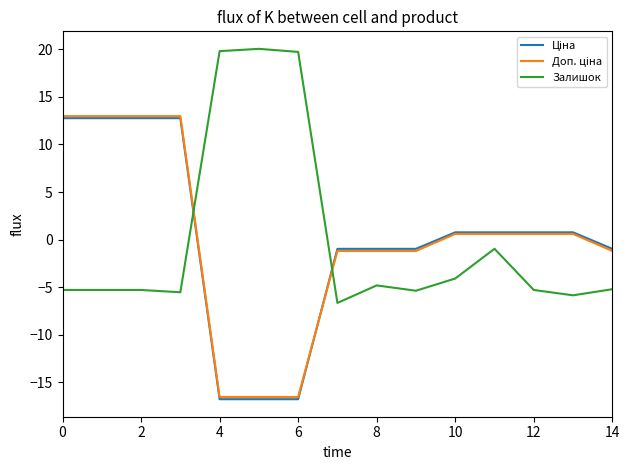

In Залишок, how many points are lower than both neighbors (excluding endpoints)?

4